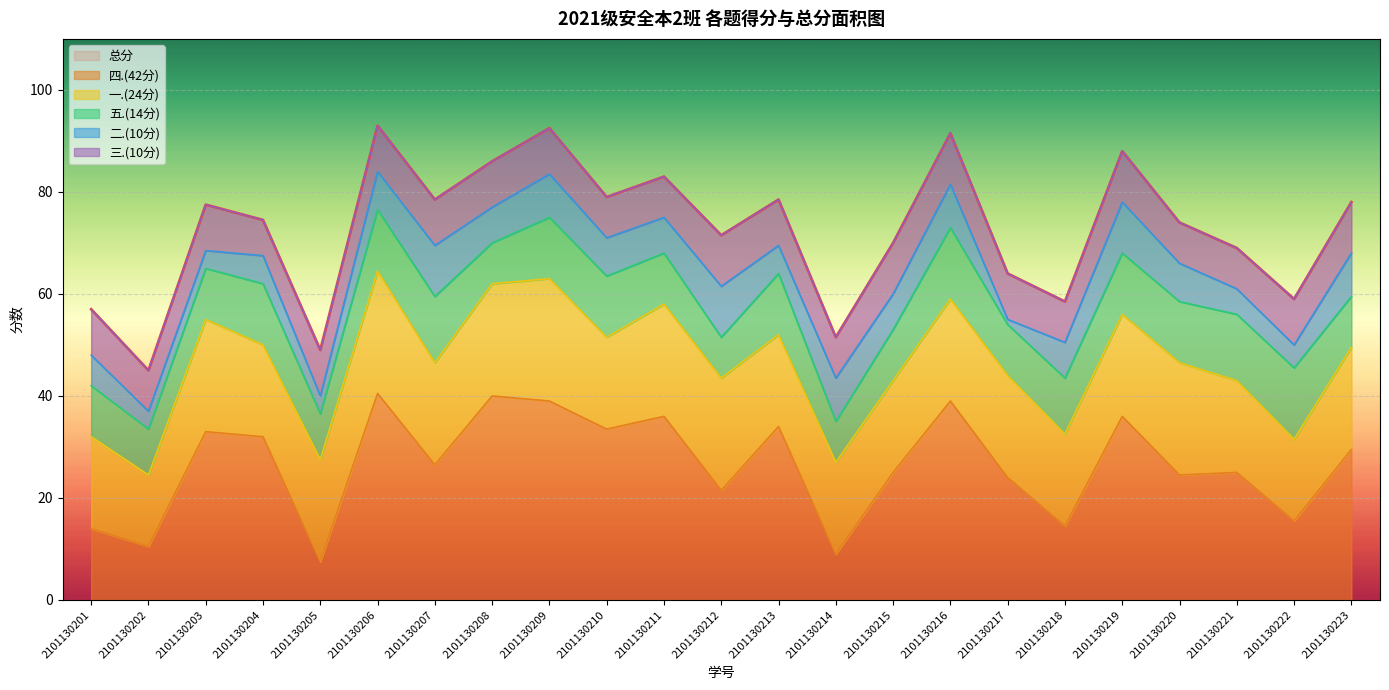

At which category does 五.(14分) reach its first local valley?

2101130202